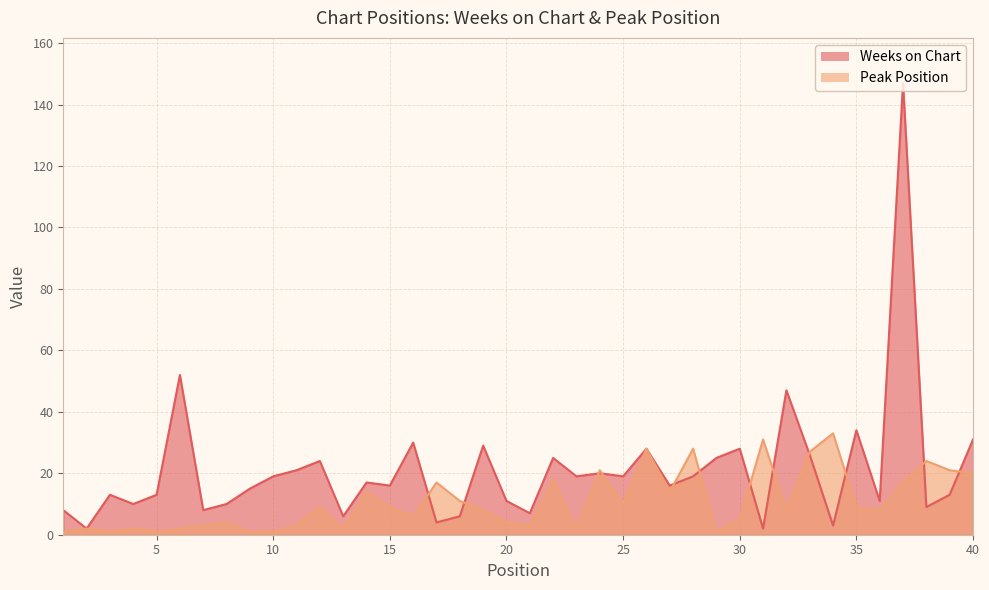

At 7, list the series in order from largest to smallest.

Weeks on Chart, Peak Position